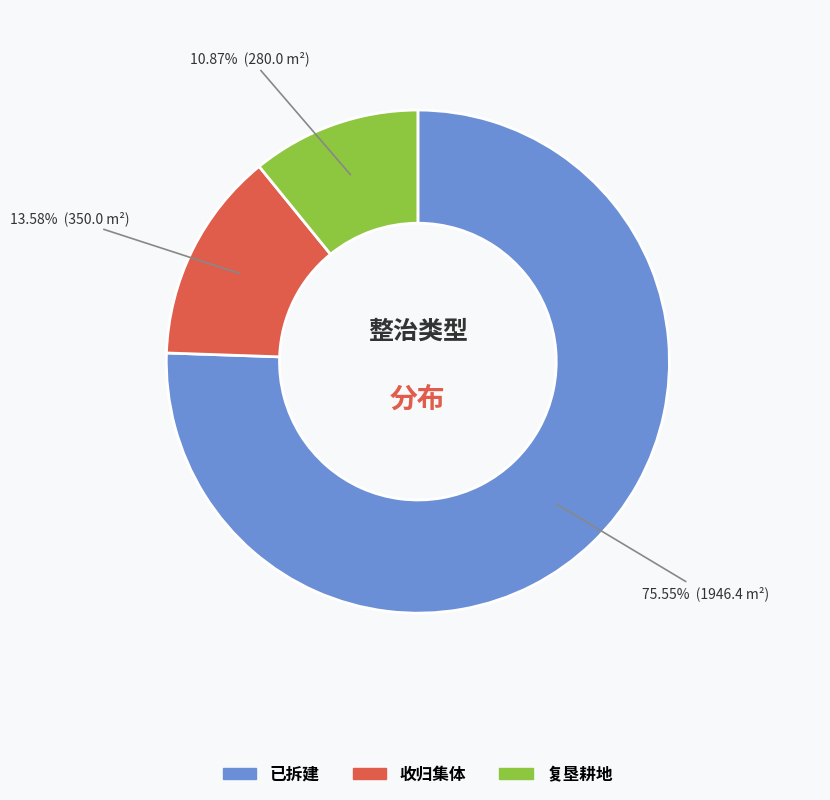

Count the number of slices in the pie.

3